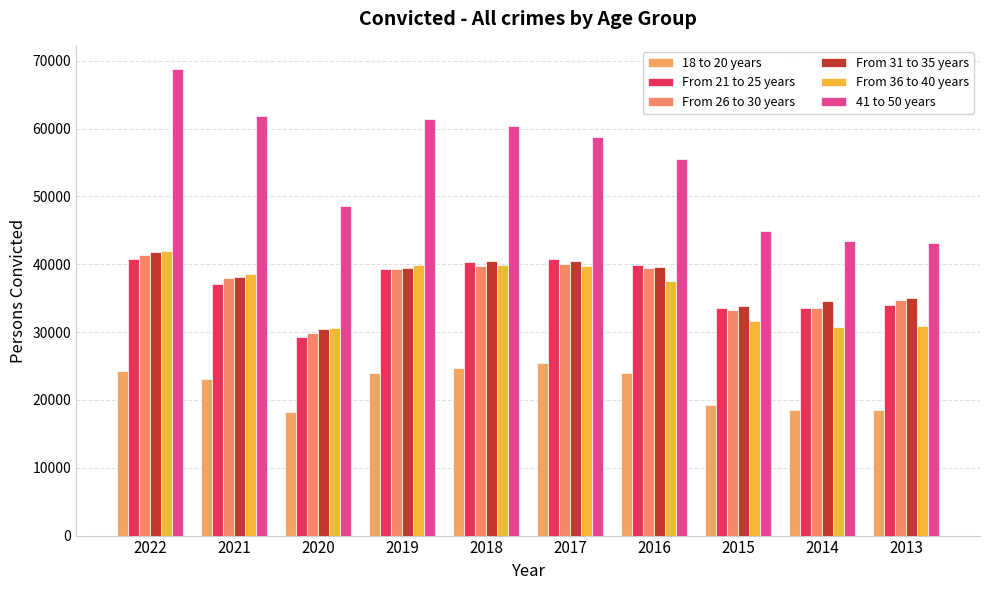

What is the value of the 41 to 50 years bar at the 4th from the left?

61359